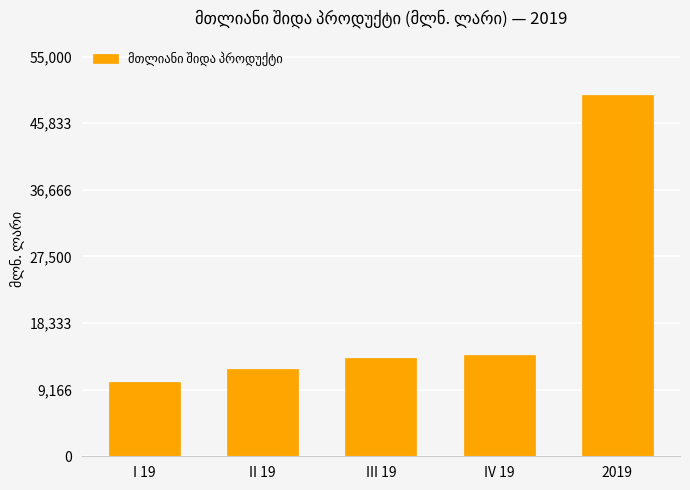

How many distinct data groups are displayed?

1